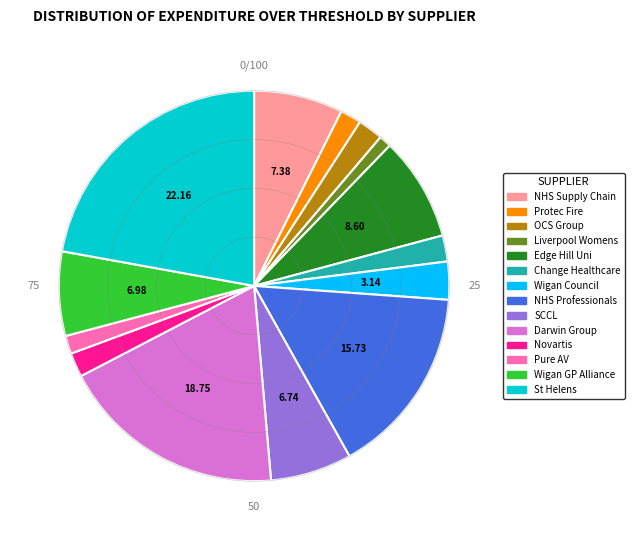

Does any single category account for the majority?

No